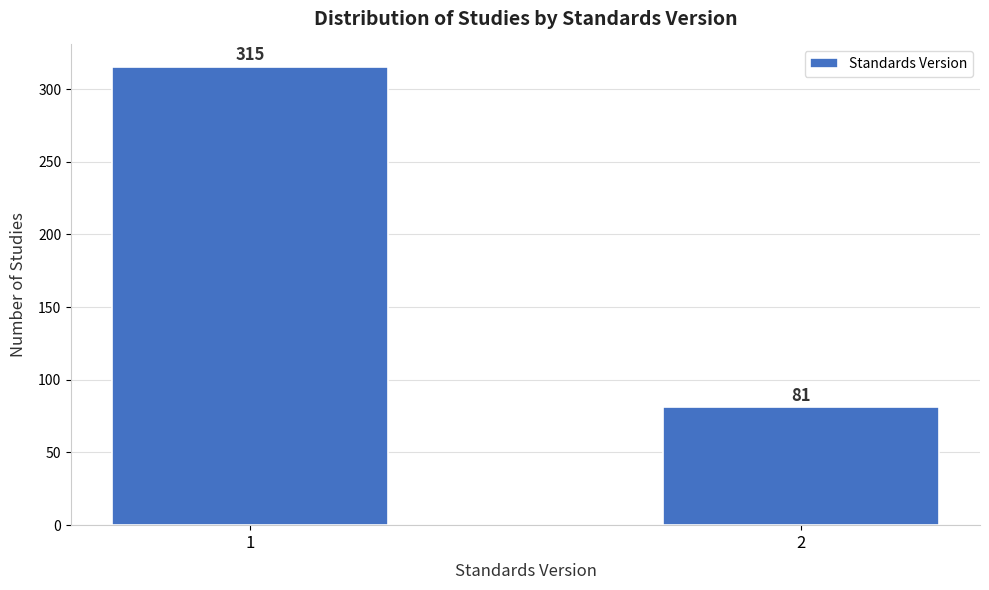

Reading right to left, list all the values displayed in this chart.

81	315